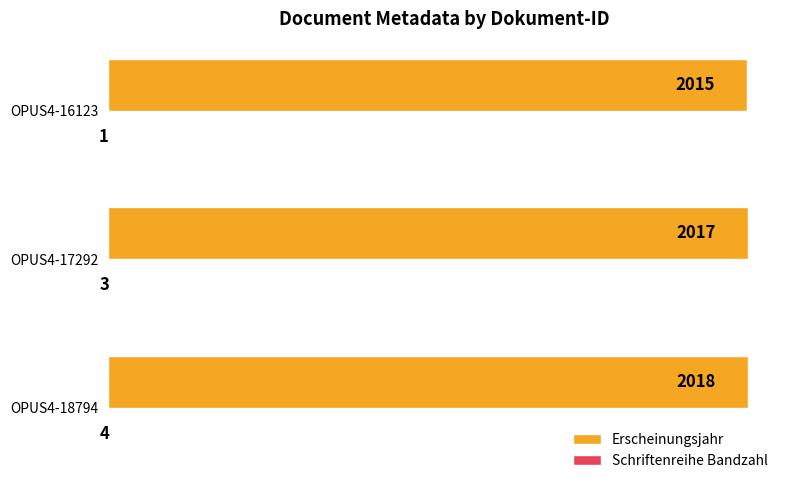

Read the Erscheinungsjahr value at OPUS4-18794.

2018